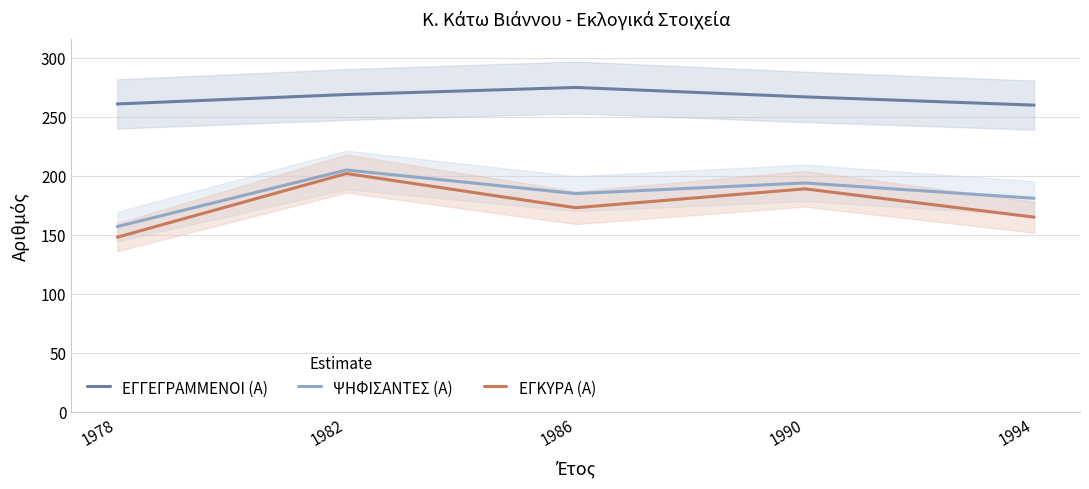

True or false: ΨΗΦΙΣΑΝΤΕΣ (Α) and ΕΓΓΕΓΡΑΜΜΕΝΟΙ (Α) cross at least once.

False